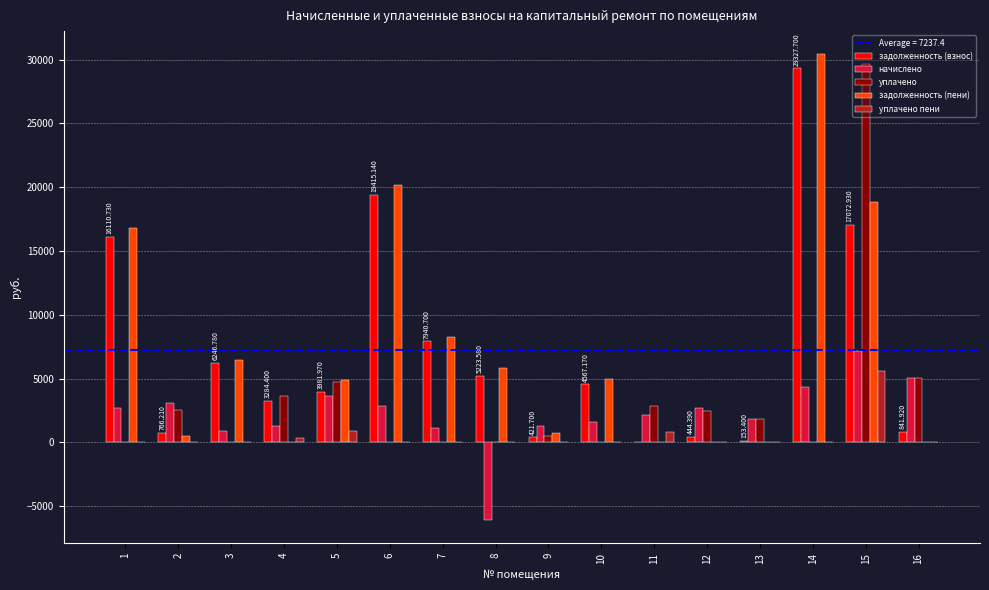

Does the chart contain stacked bars?

No